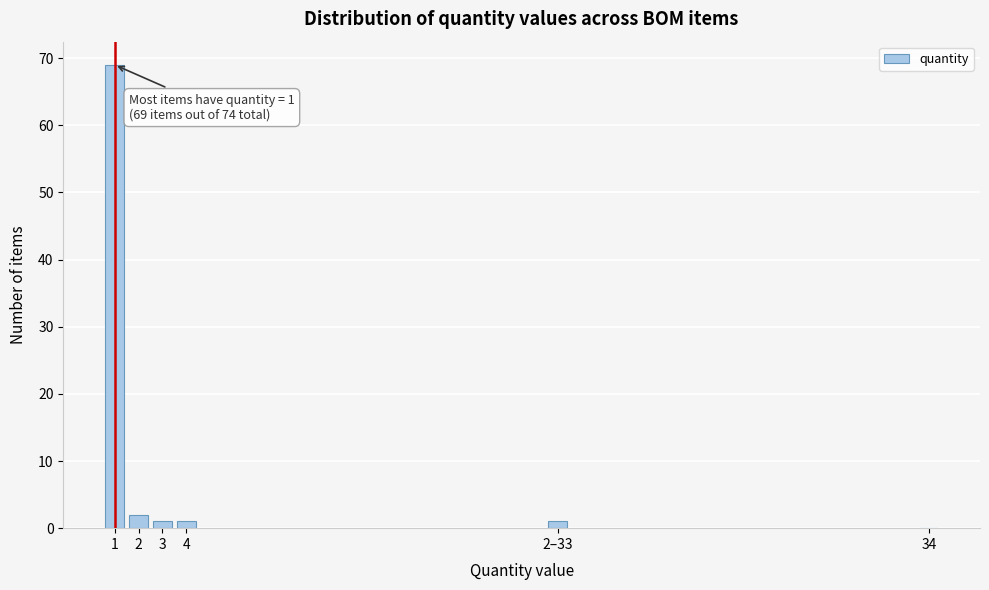

Reading right to left, transcribe all the data shown in this chart.

34=0	2–33=1	4=1	3=1	2=2	1=69